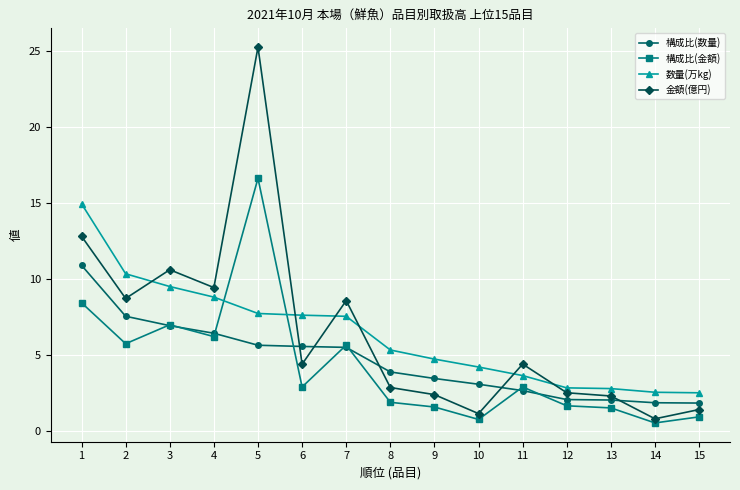

Rank the series by their maximum value, from highest to lowest.

金額(億円), 構成比(金額), 数量(万kg), 構成比(数量)